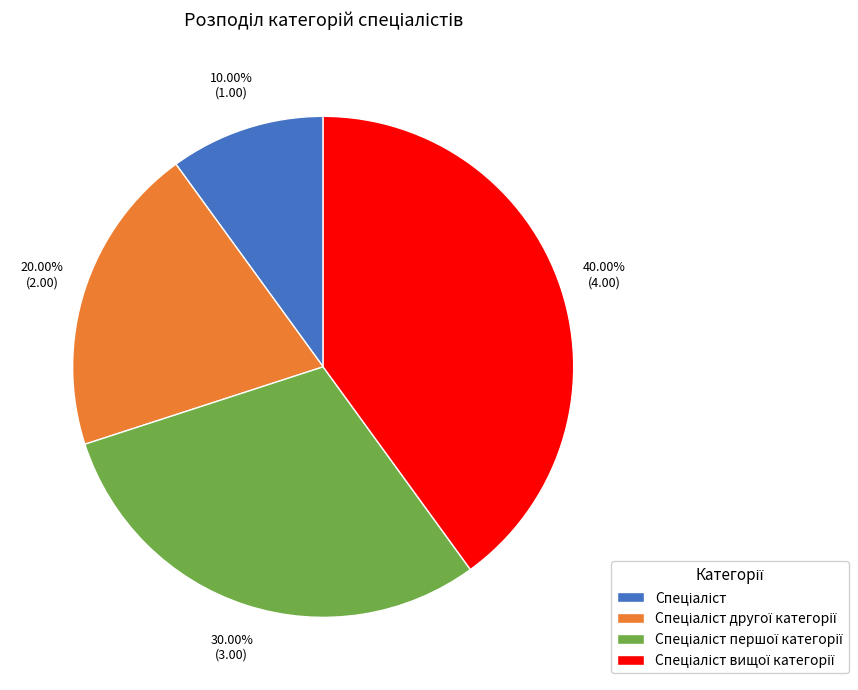

Does any single category account for the majority?

No